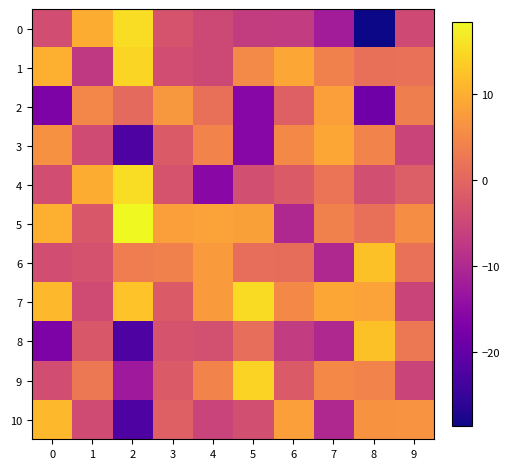

What is the maximum value shown in the chart?

18.5